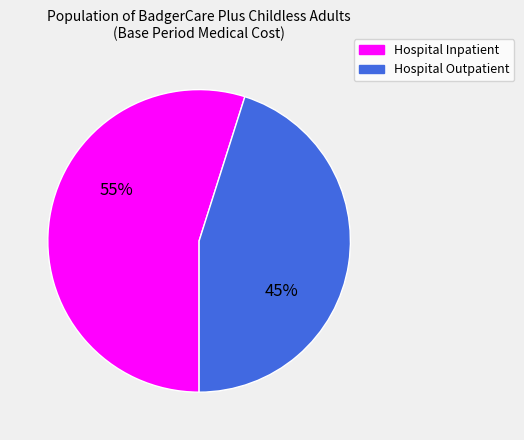

Does Hospital Inpatient represent more than half of the total?

Yes